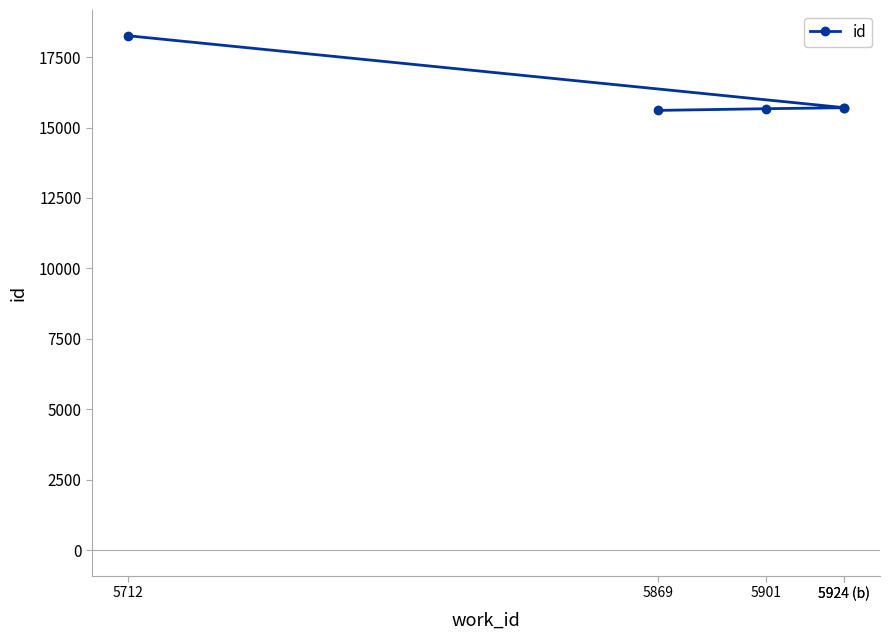

What is the difference between the values at 5924 (b) and 5869?

95